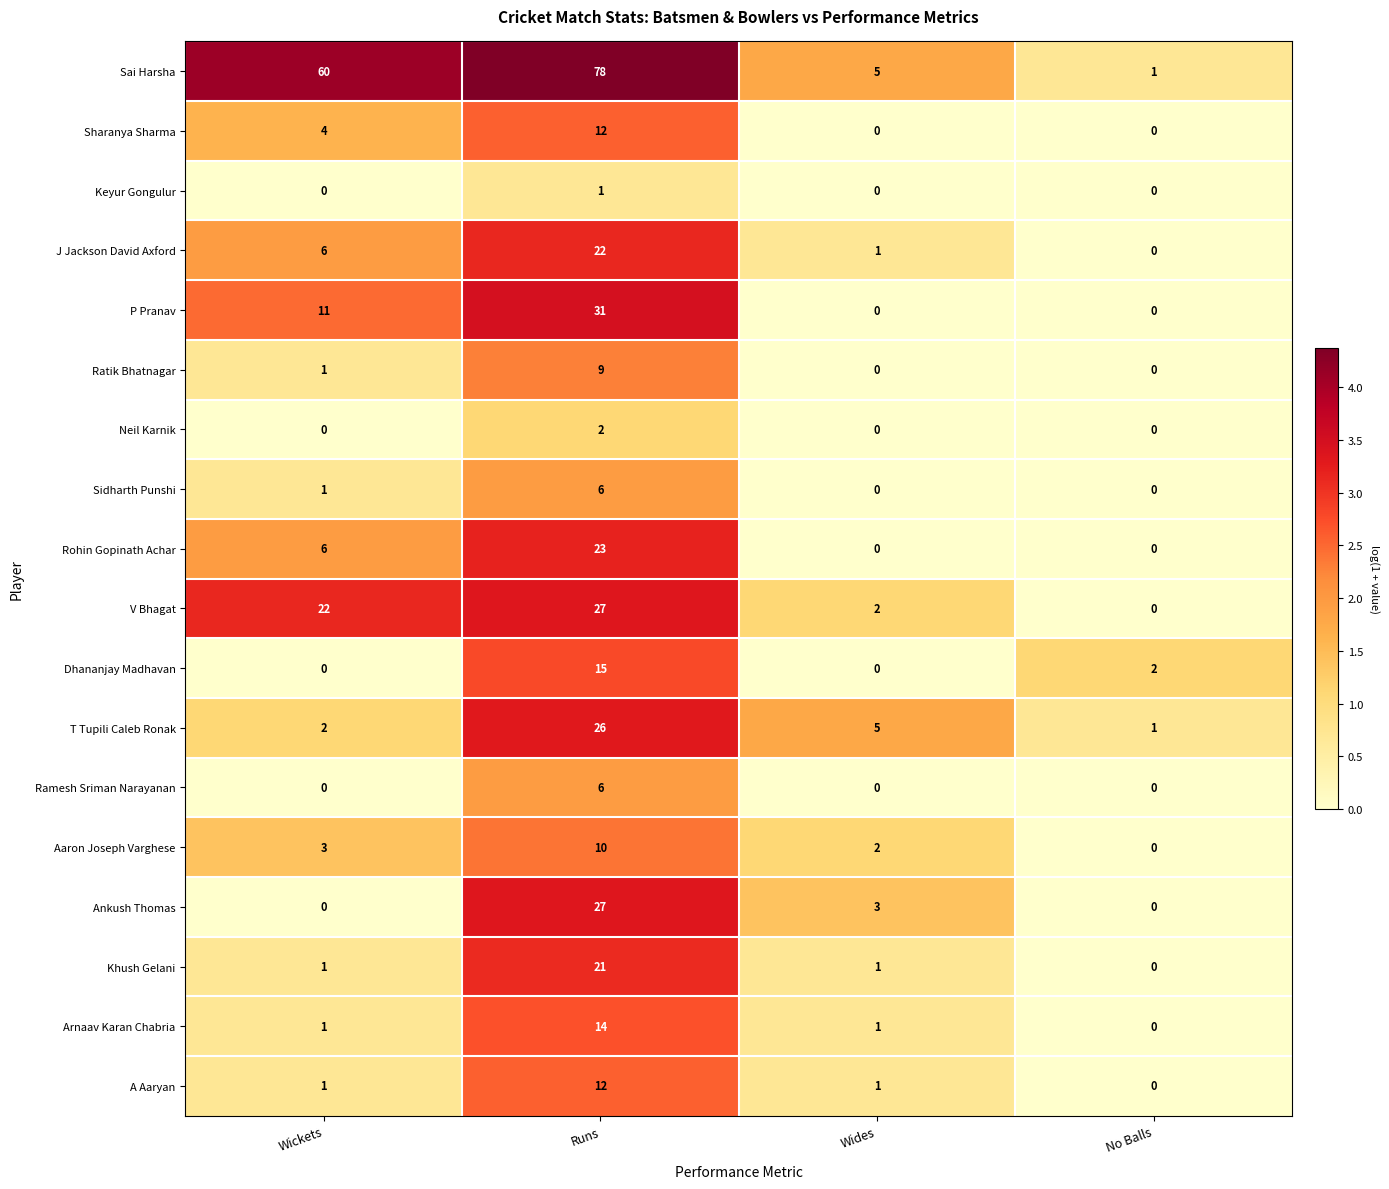

Which label corresponds to the largest value in the chart?

Runs